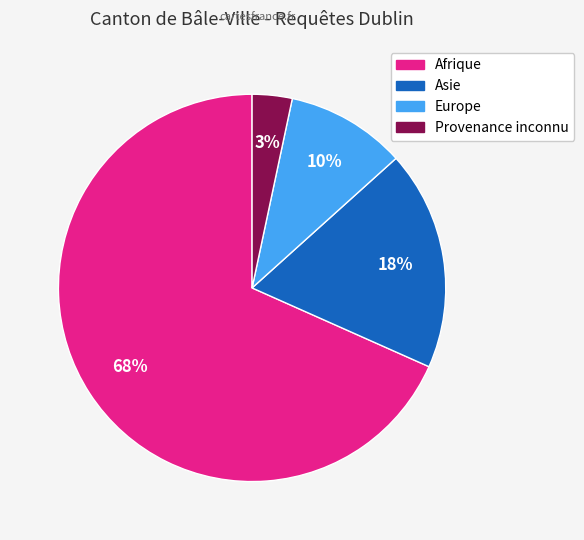

Which category has the smallest portion of the pie?

Provenance inconnu